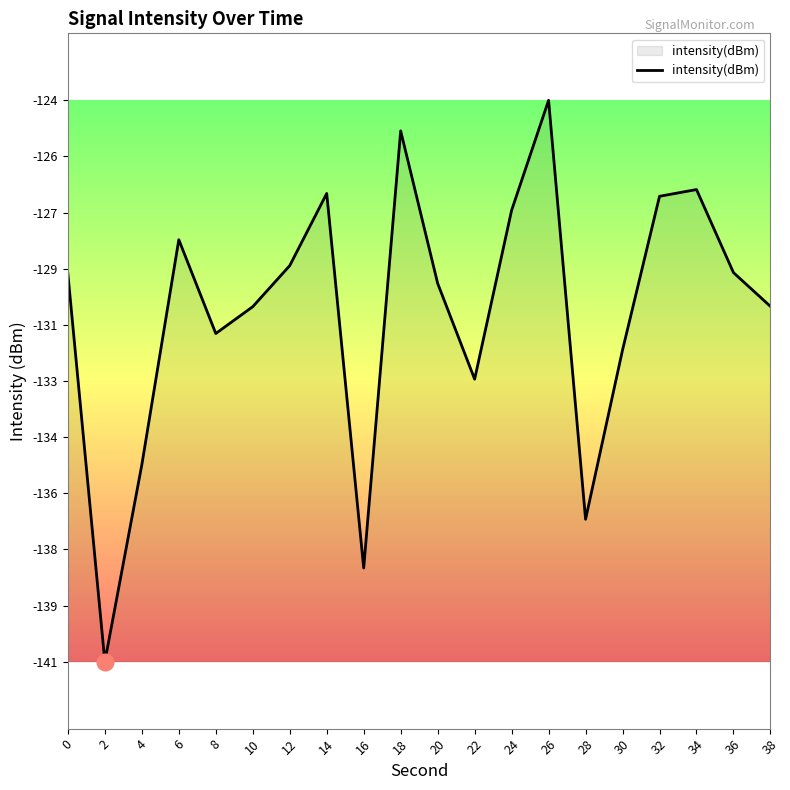

Does the chart display data point markers on the line(s)?

No